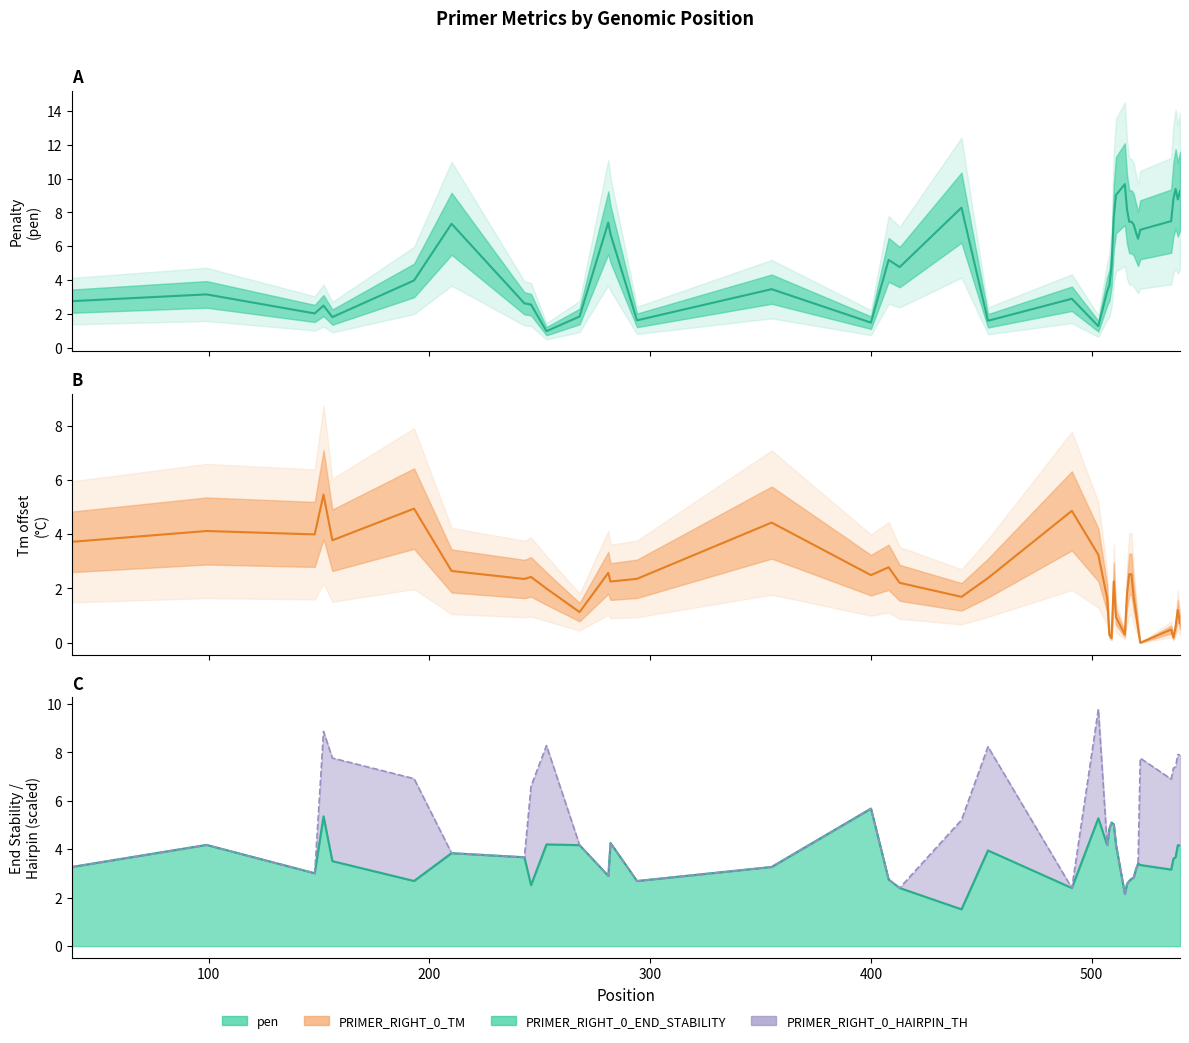

How many interior local valleys does the pen series have?

11